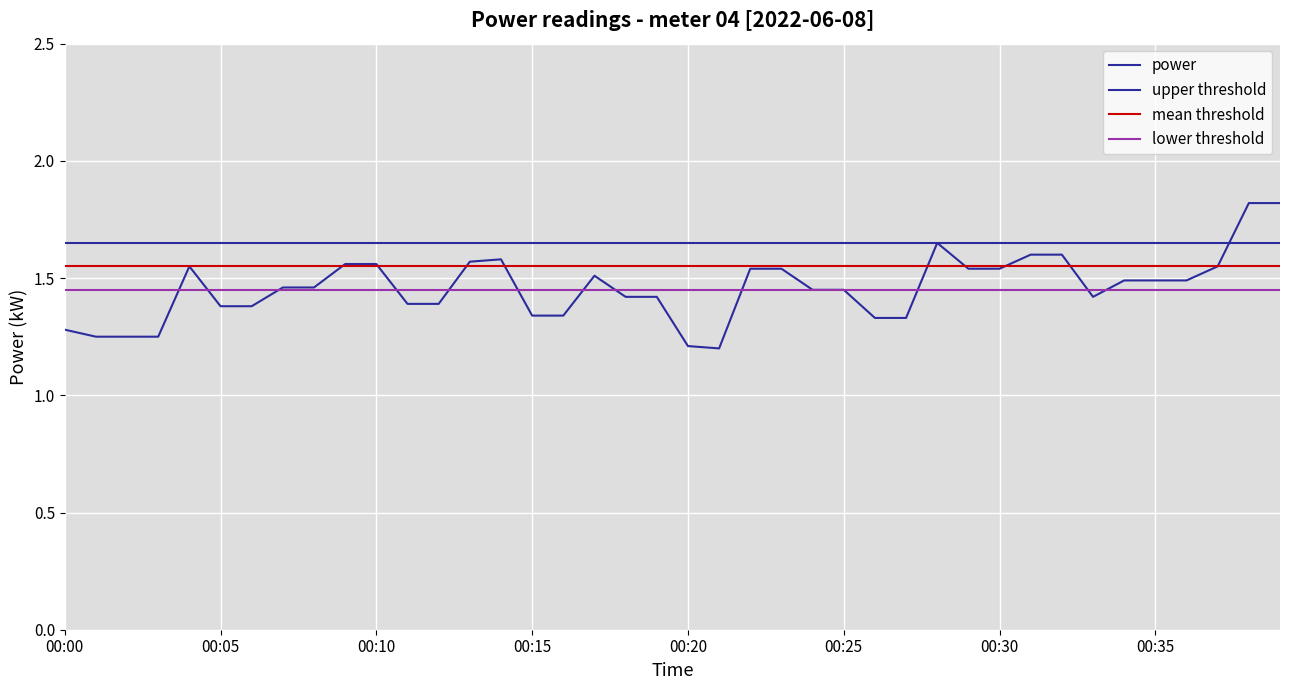

Where is the data nearest to the value 1?

00:21